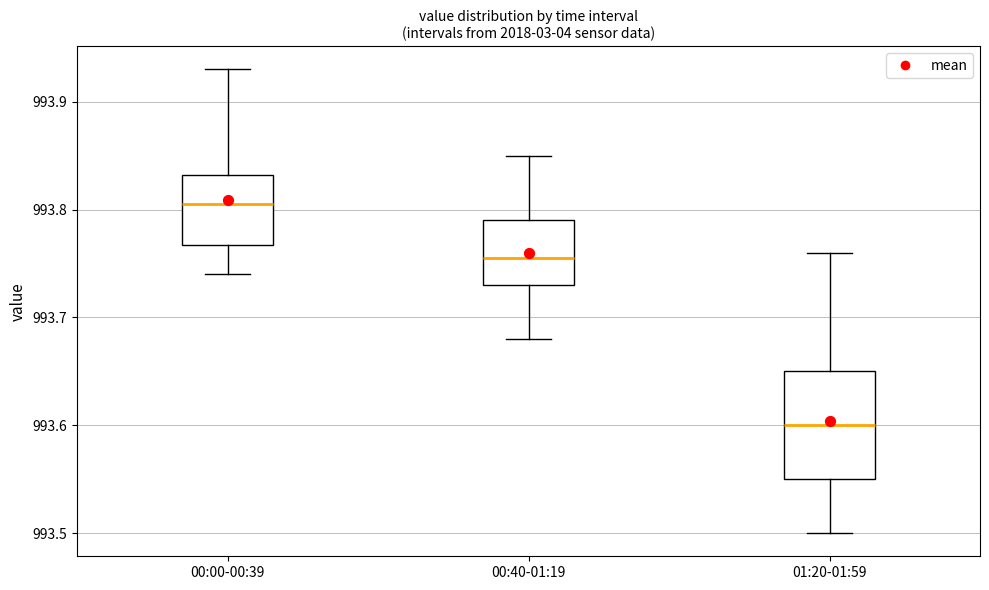

Reading left to right, read every box against the y-axis: the position of its median line, the range the box covers, and the ends of its whiskers. The values are not printed on the chart, so give them approximately, as read against the axis.

00:00-00:39: median 993.81, box 993.77 to 993.83, whiskers 993.74 to 993.93
00:40-01:19: median 993.76, box 993.73 to 993.79, whiskers 993.68 to 993.85
01:20-01:59: median 993.60, box 993.55 to 993.65, whiskers 993.50 to 993.76